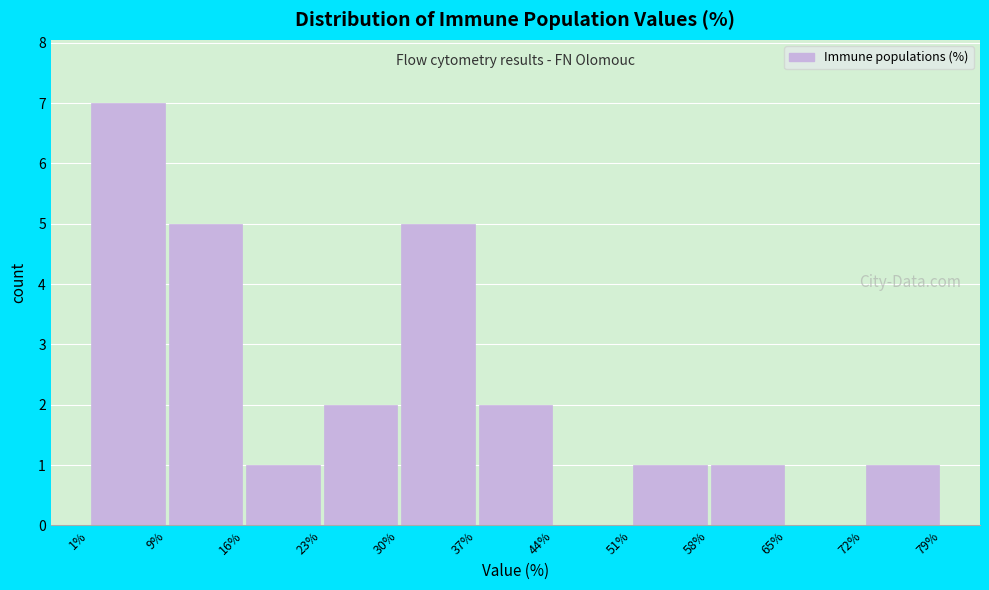

What is the height of the bar covering 23% to 30% on the x-axis? The values are not printed on the chart, so give them approximately, as read against the axis.

2